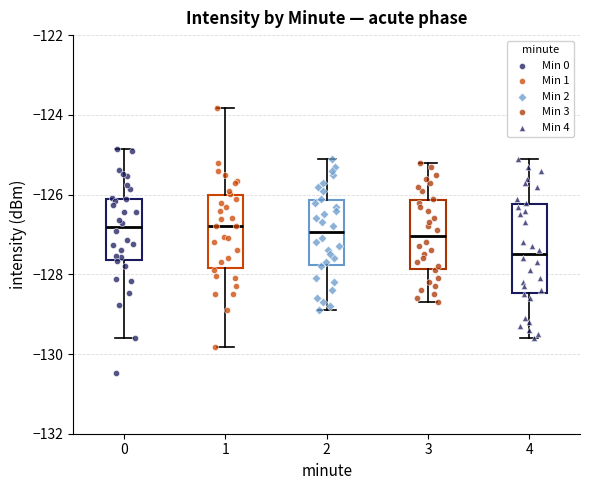

Which box is the tallest, from its lower edge to its upper edge?

4